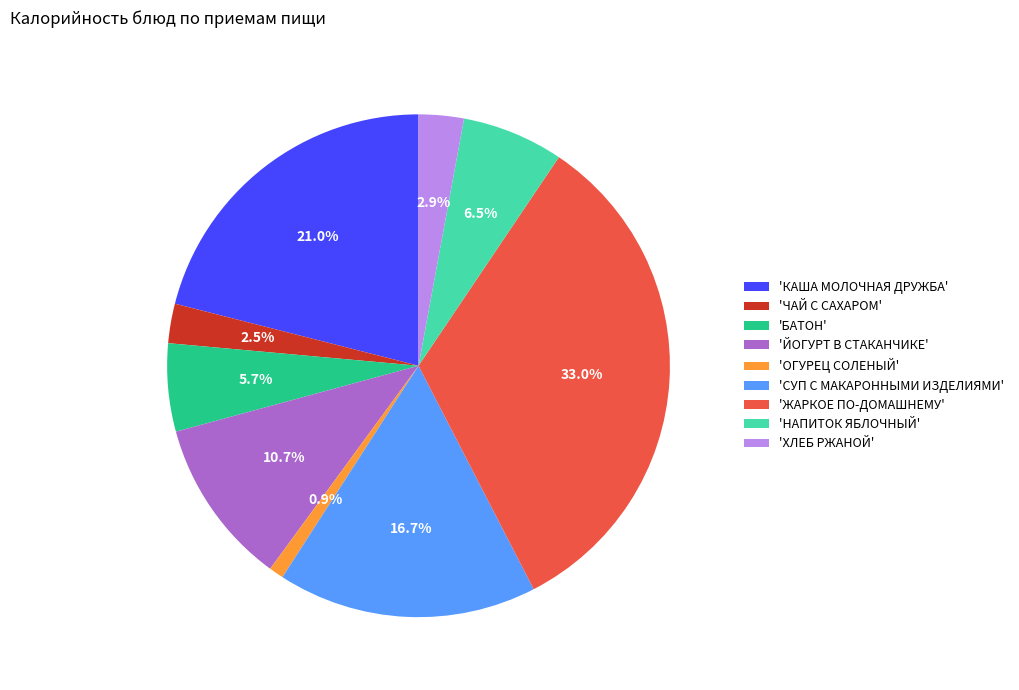

Do 'ОГУРЕЦ СОЛЕНЫЙ' and 'ЙОГУРТ В СТАКАНЧИКЕ' together represent more than half of the pie?

No